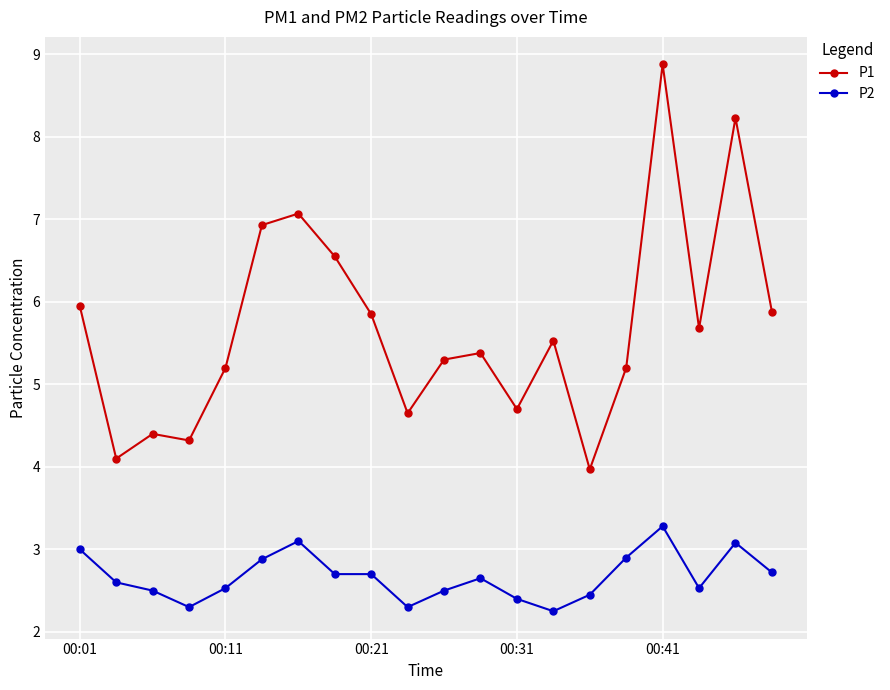

What is the difference between the maximum and second lowest values in the P1 series?

4.8